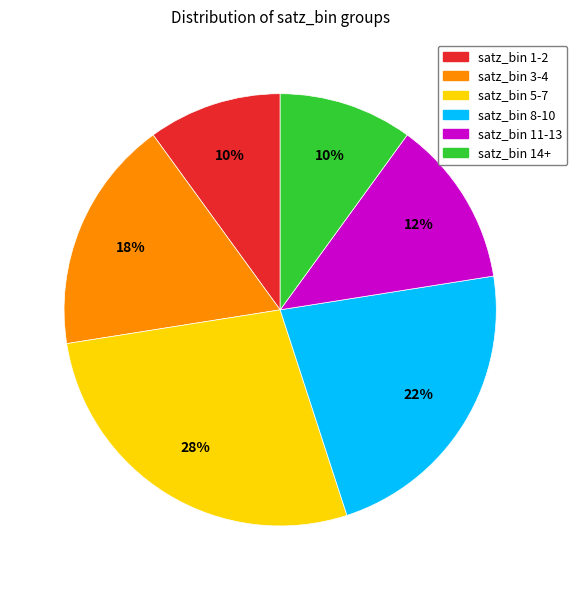

Does any single category account for the majority?

No